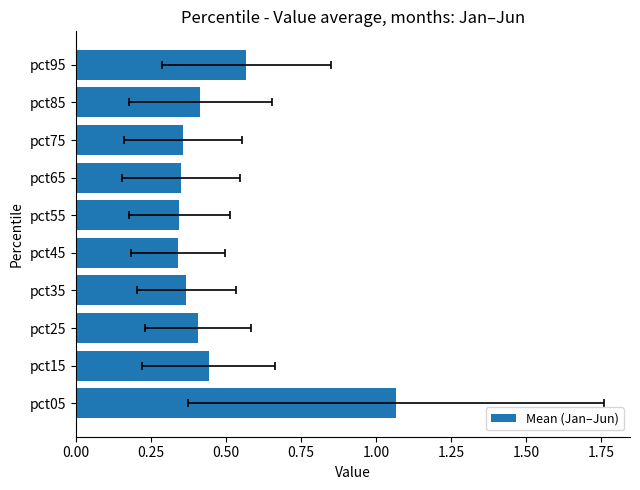

Reading right to left, list all the values displayed in this chart.

0.6	0.4	0.4	0.4	0.3	0.3	0.4	0.4	0.4	1.1